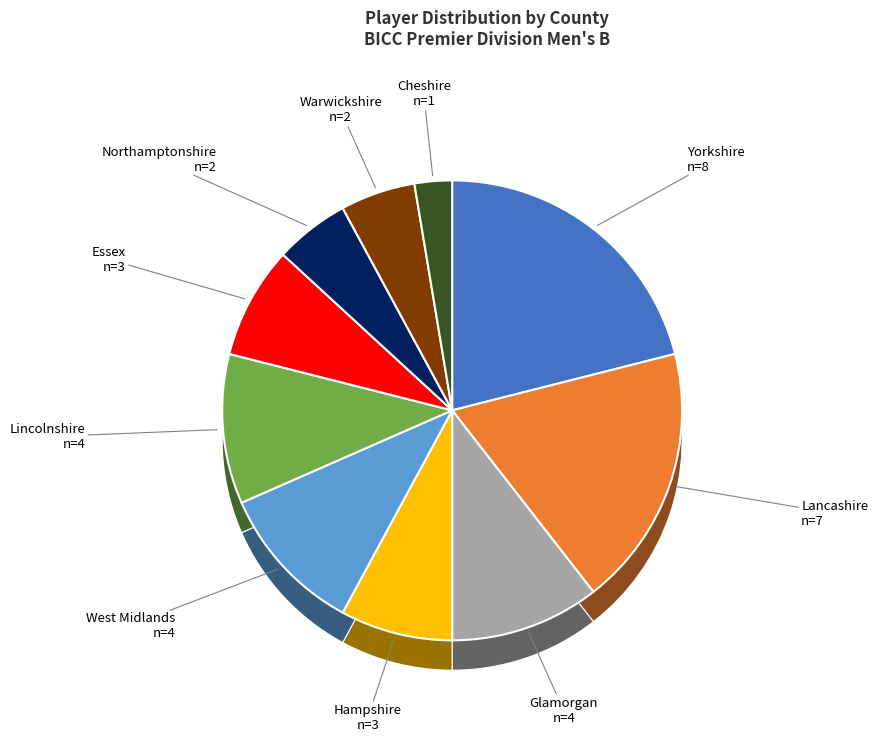

How many segments does this pie chart have?

10